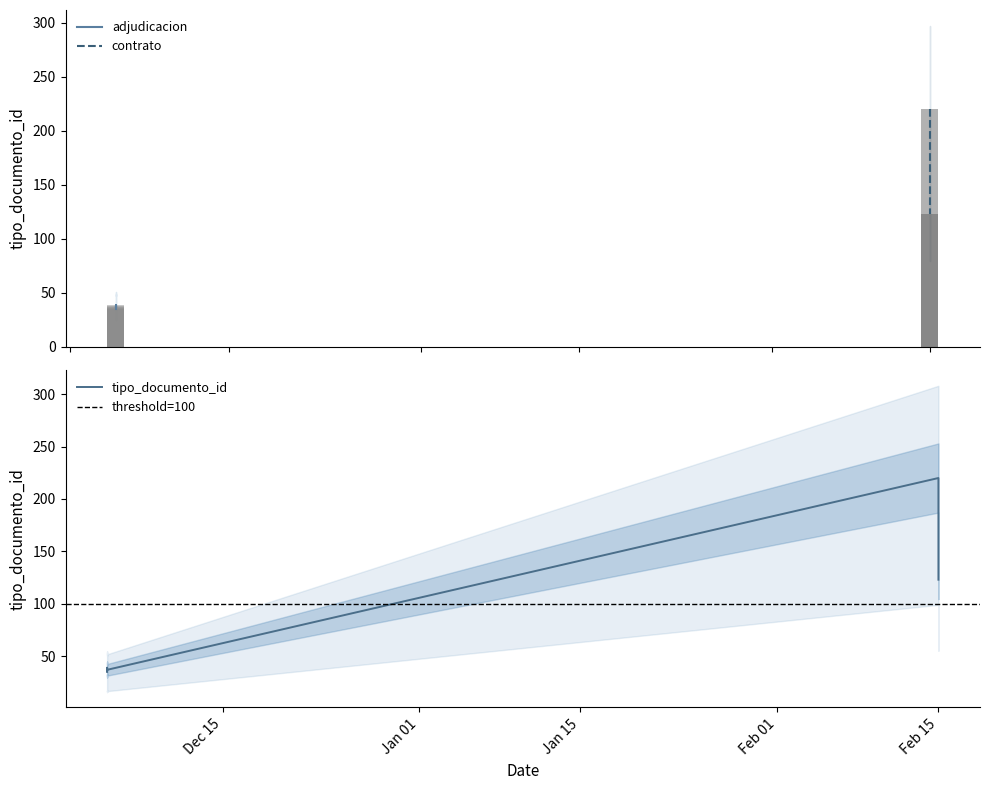

What is the approximate value at 2012-12-05?

35